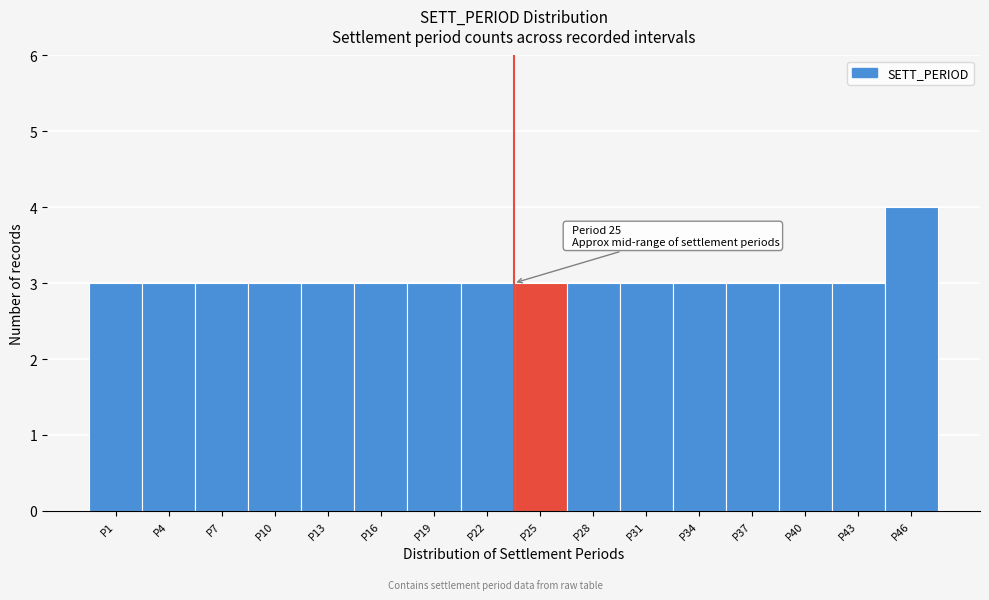

Reading left to right, what are all the values shown in this chart?

P1=3	P4=3	P7=3	P10=3	P13=3	P16=3	P19=3	P22=3	P25=3	P28=3	P31=3	P34=3	P37=3	P40=3	P43=3	P46=4